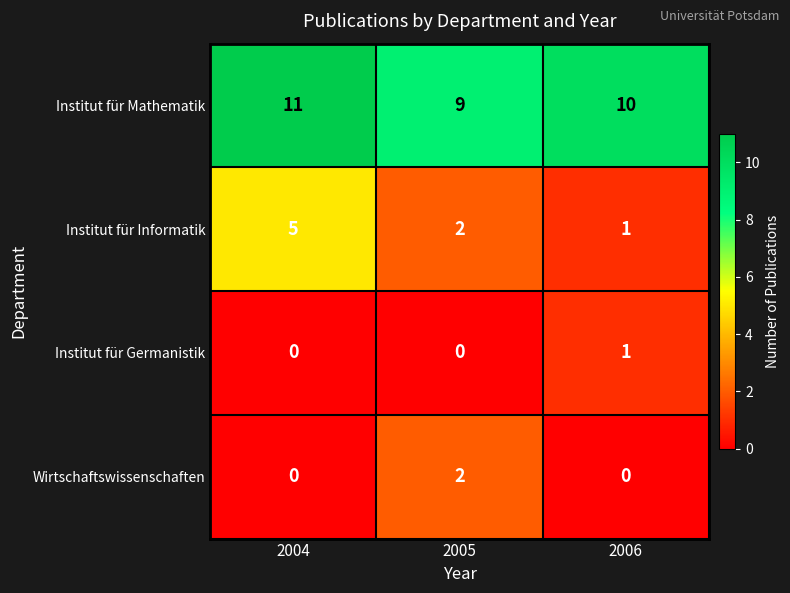

True or false: Institut für Informatik has a value of 1 at 2006.

True